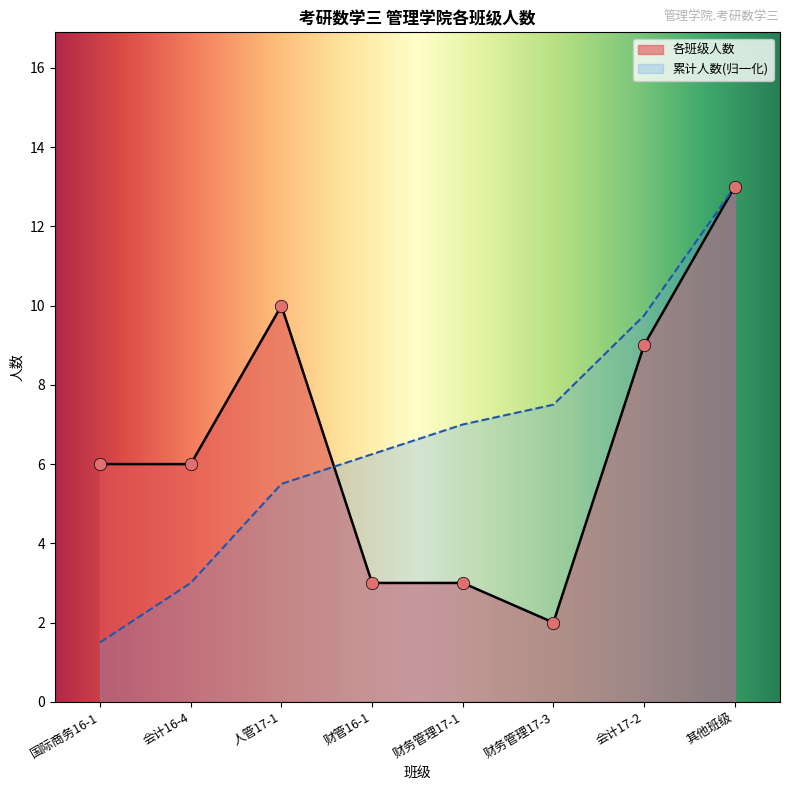

Which has a higher value, 7 or 13?

13